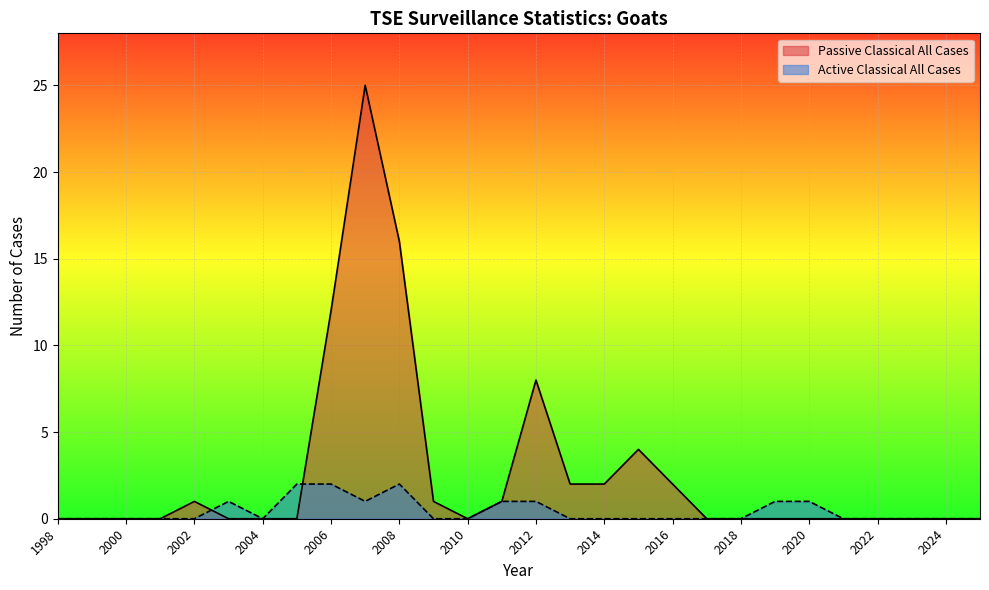

Read the Passive Classical All Cases value at 2006.

12